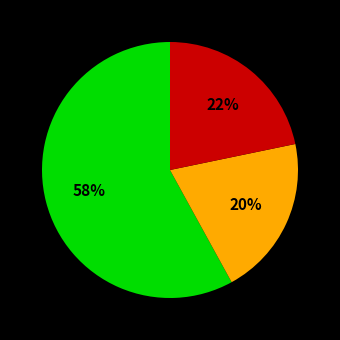

Does any single category account for the majority?

Yes